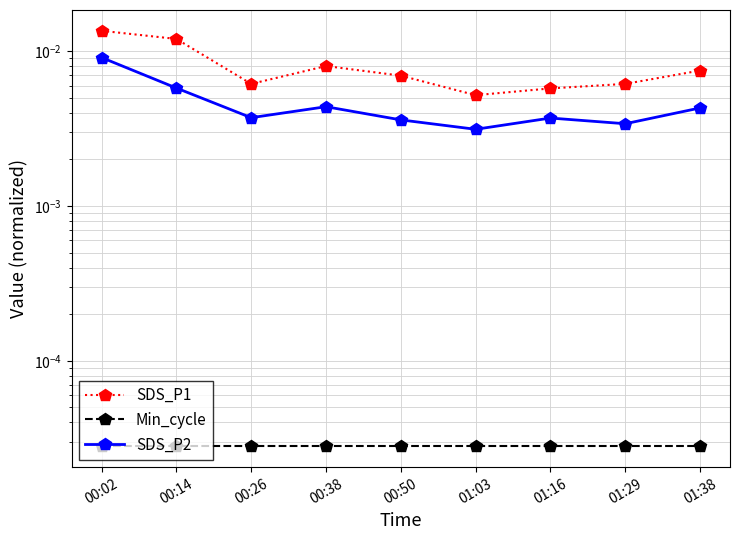

Which label corresponds to the largest value in the chart?

00:02